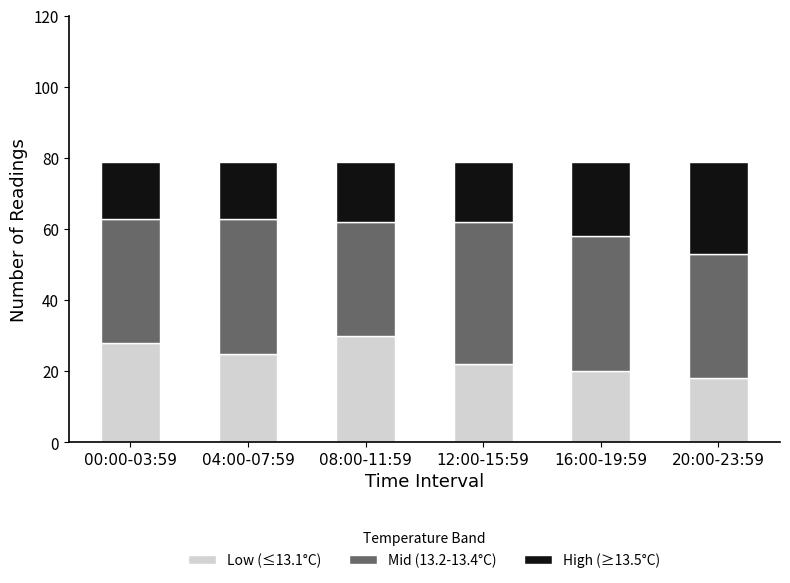

What is the maximum value for Low (≤13.1°C)?

30